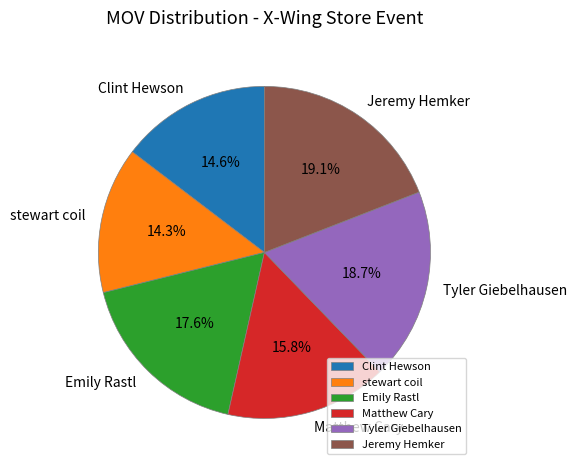

The Clint Hewson slice represents 24% of the pie. True or false?

False